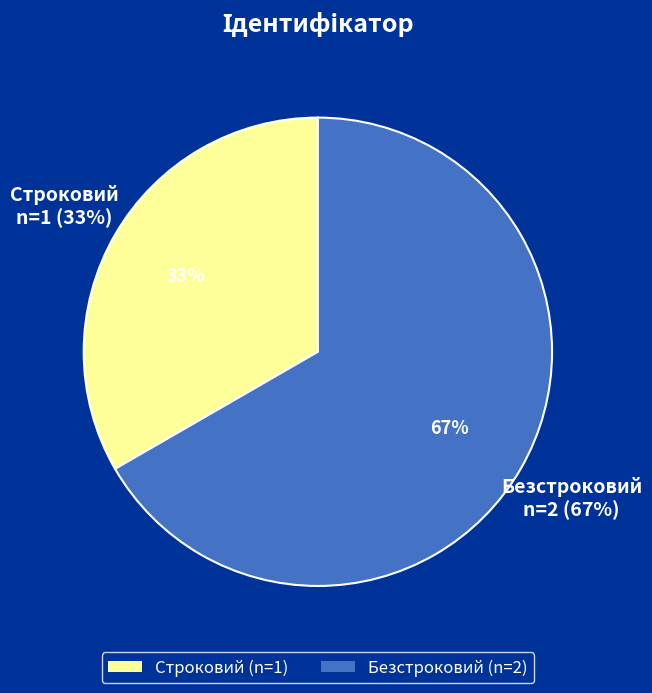

Which category has the smallest portion of the pie?

Строковий